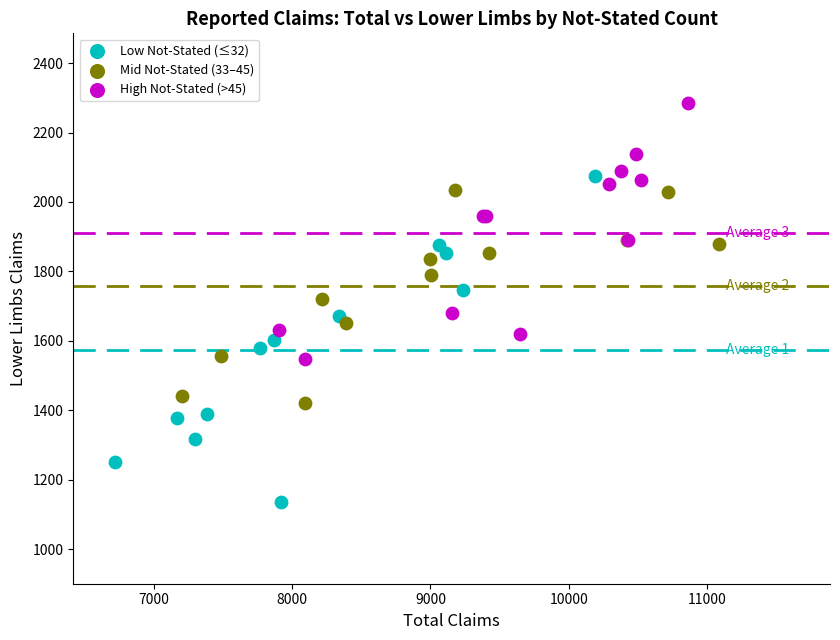

Which series has the widest spread of Y values?

Low Not-Stated (≤32)